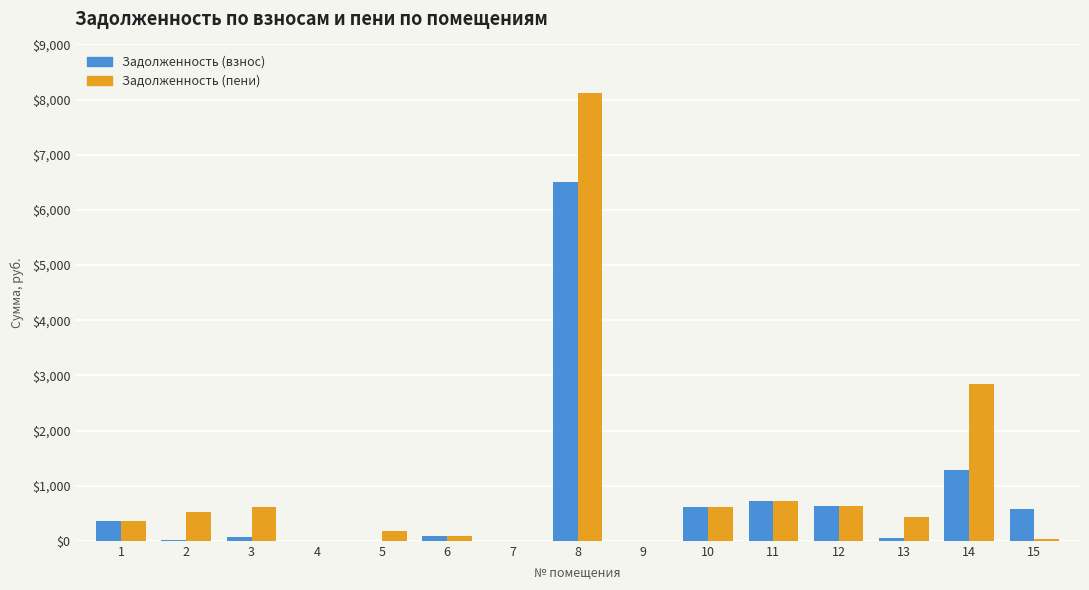

Is the value of Задолженность (пени) at 3 greater than the value of Задолженность (взнос) at 5?

Yes